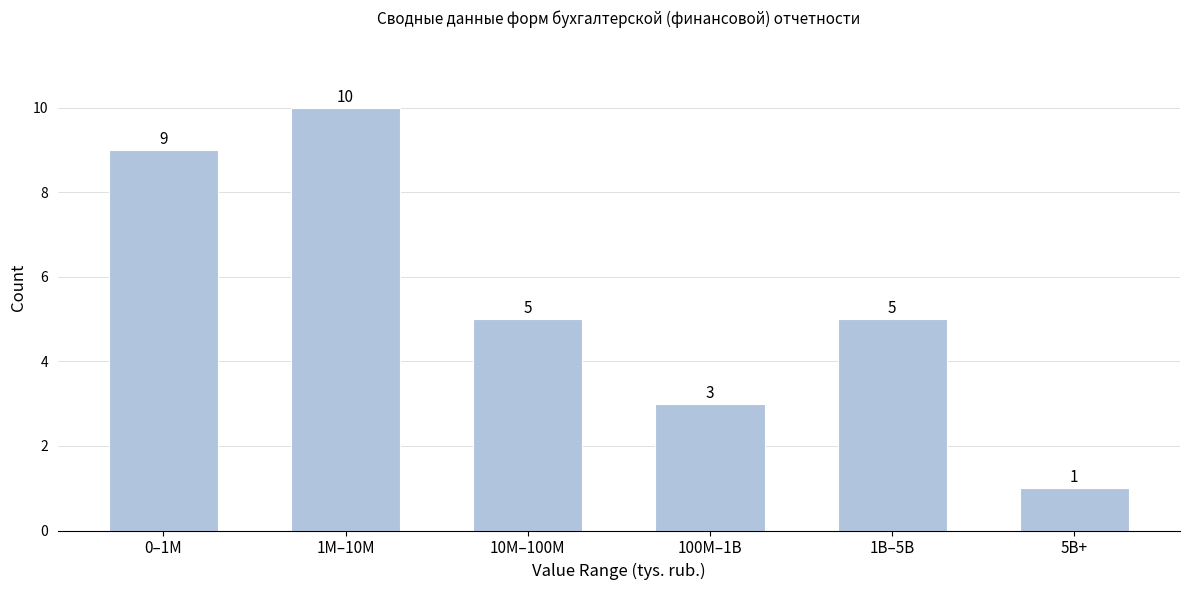

Reading left to right, extract all data points from this chart.

9	10	5	3	5	1